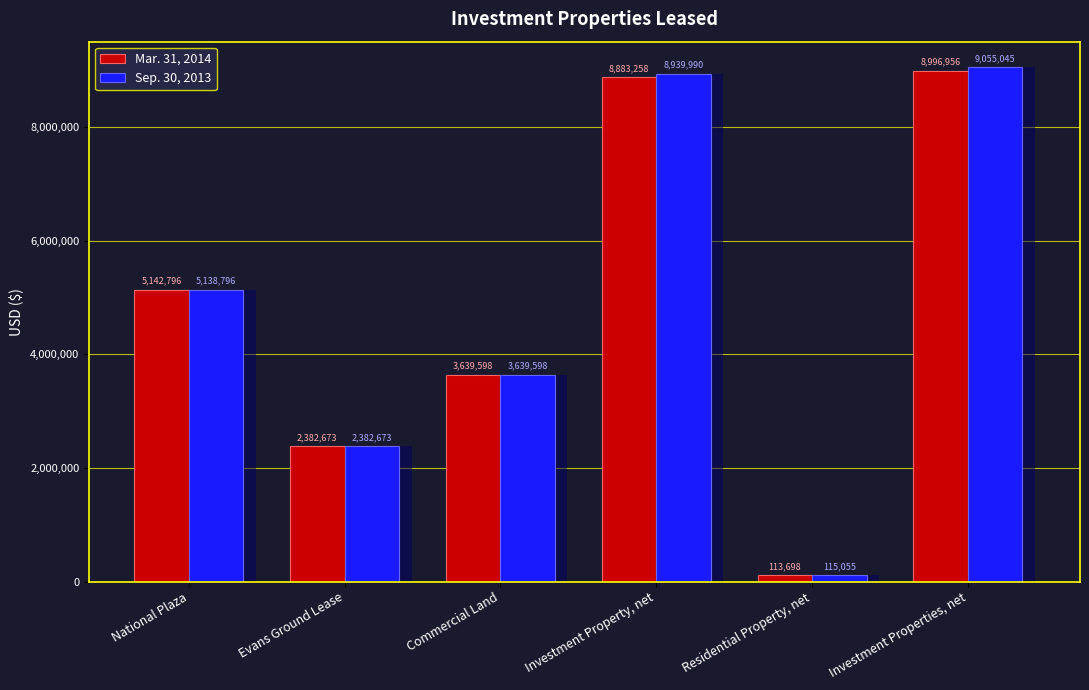

Read the Sep. 30, 2013 value at Commercial Land, to the nearest 10.

3639600